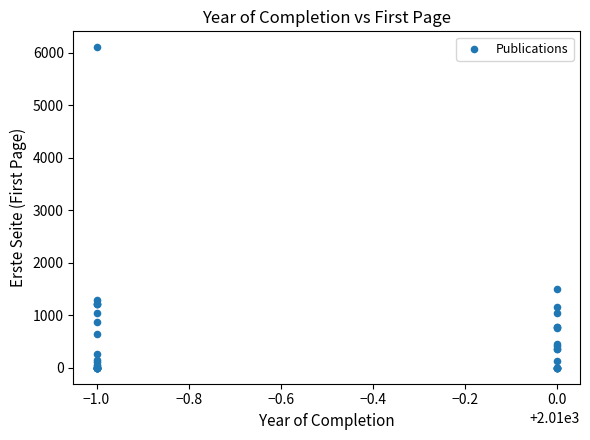

What Y value in the scatter plot is closest to 3054?

1505